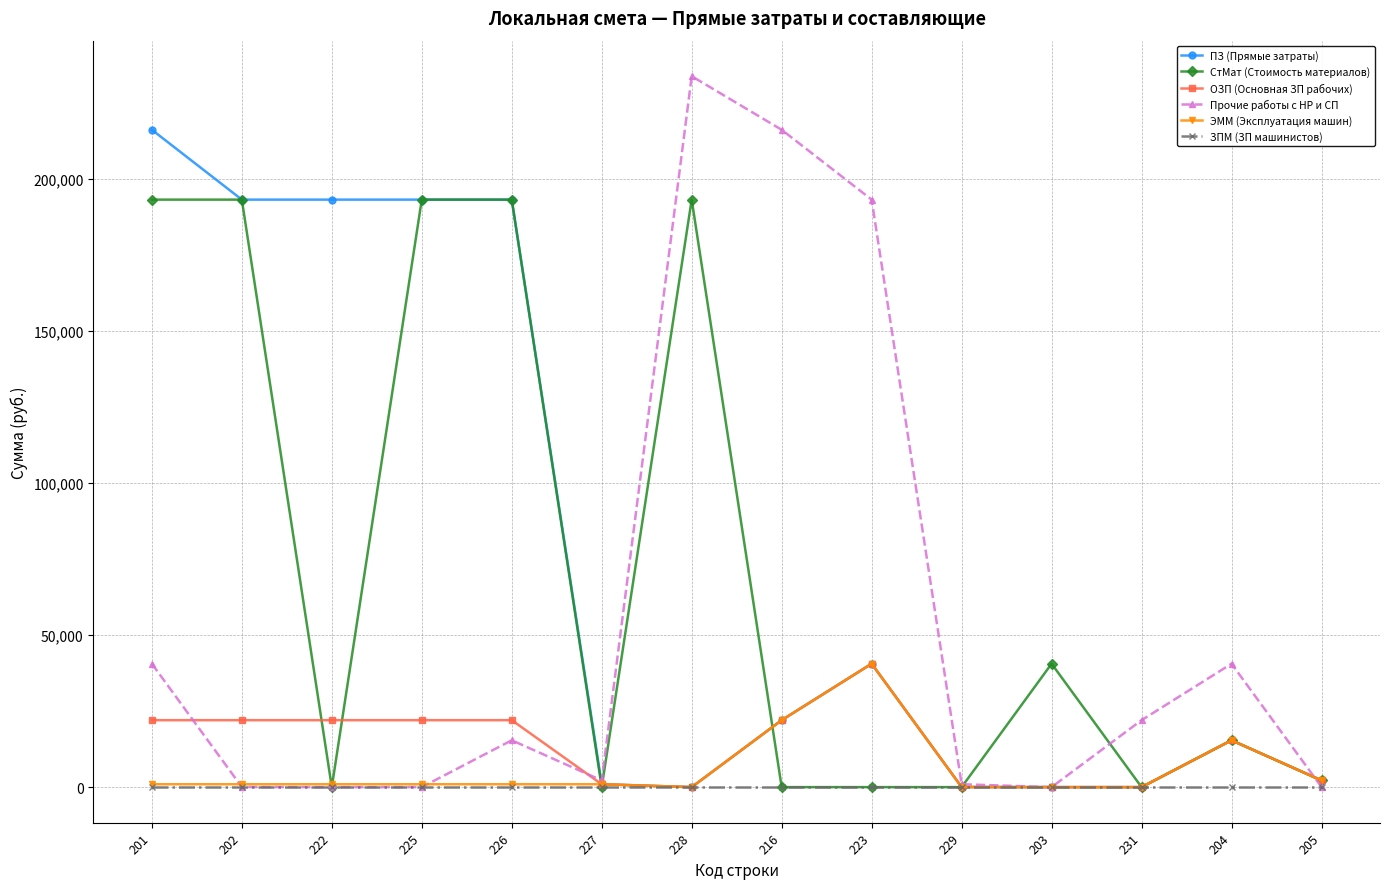

What is the sum of the СтМат (Стоимость материалов) values at 231 and 228?

193157.9